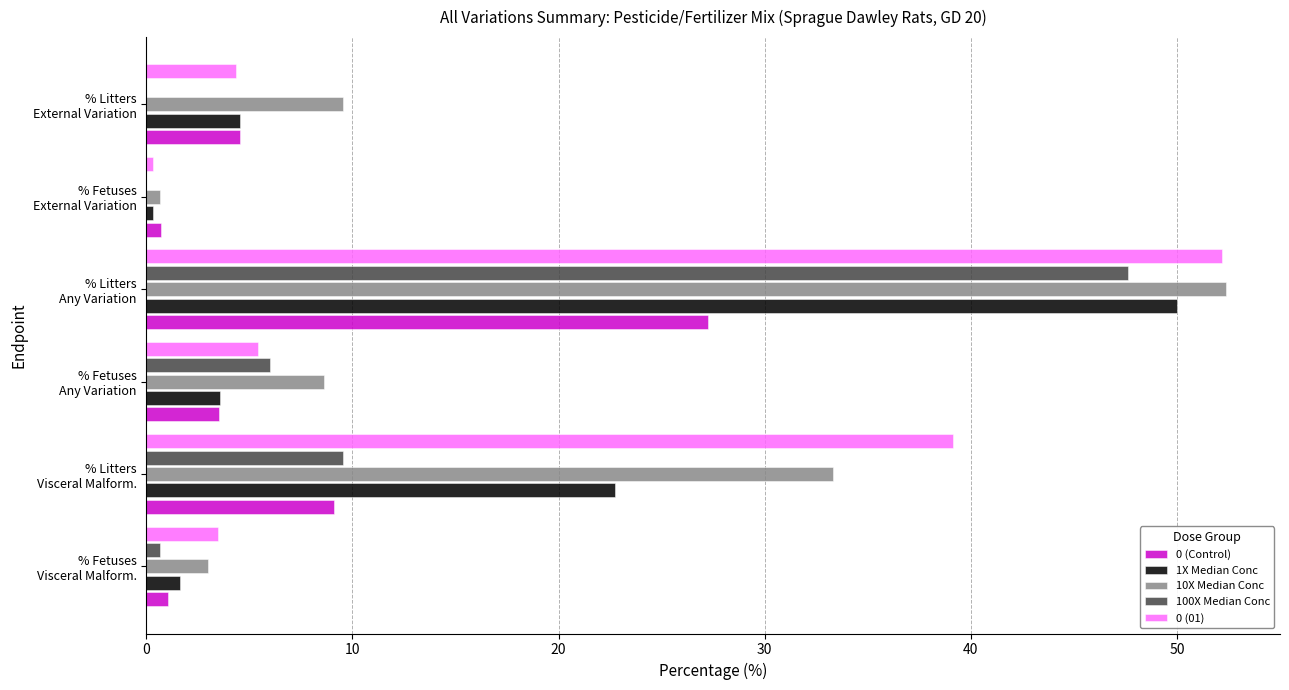

What are all the series names shown in the legend?

0 (Control), 1X Median Conc, 10X Median Conc, 100X Median Conc, 0 (01)